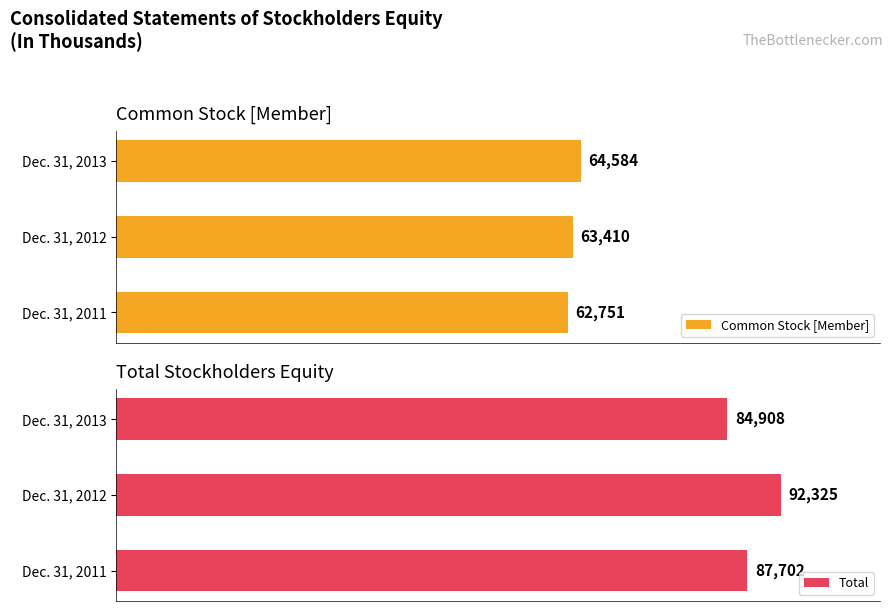

Rank the categories by Common Stock [Member] value from highest to lowest.

Dec. 31, 2013, Dec. 31, 2012, Dec. 31, 2011